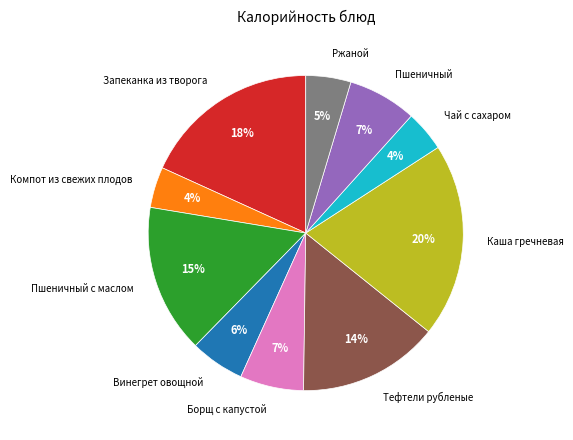

To the nearest percent, what portion does Винегрет овощной represent?

6%